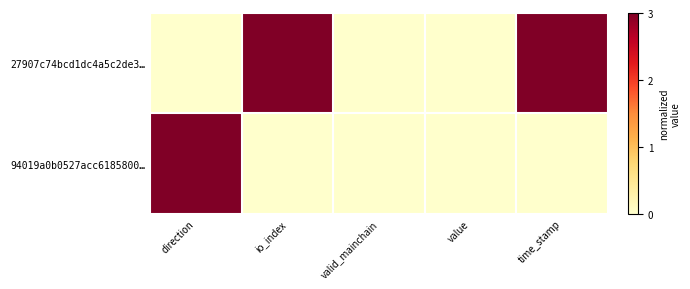

How many data points does each series have?

5